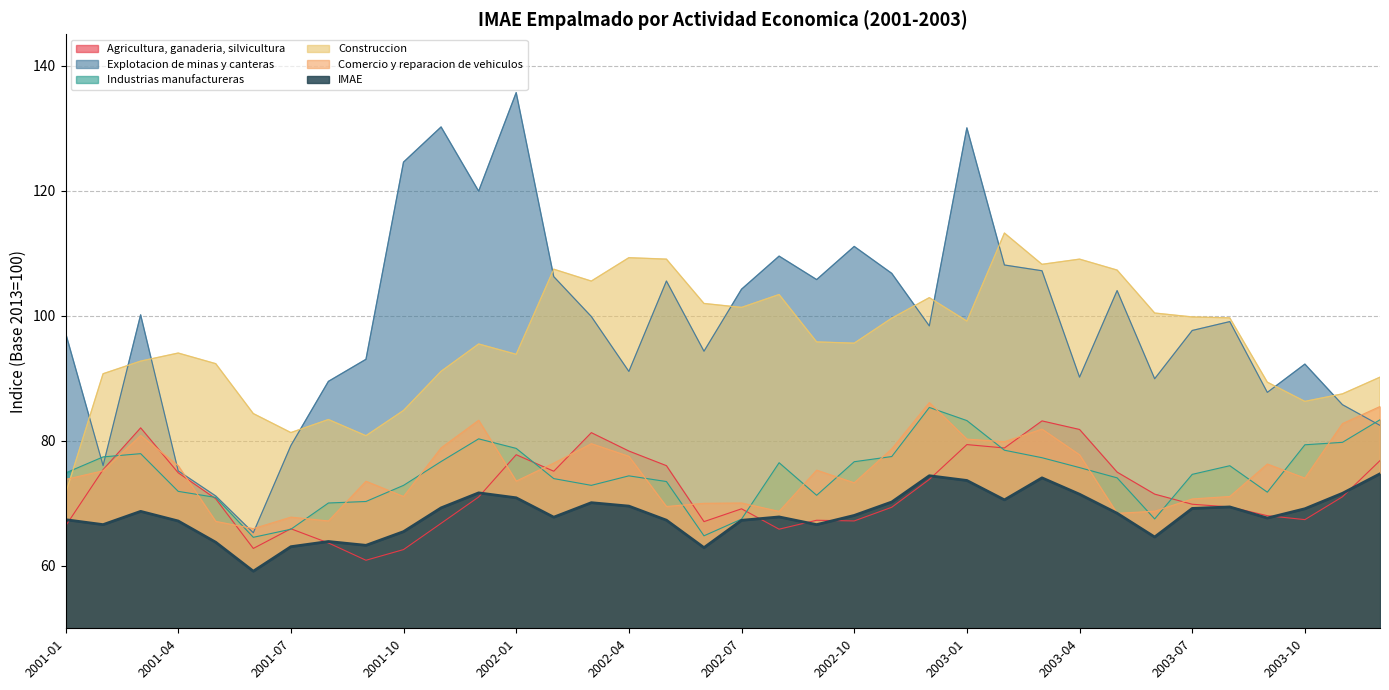

Rank the categories by Industrias manufactureras value from highest to lowest.

2002-12, 2003-12, 2003-01, 2001-12, 2003-11, 2003-10, 2002-01, 2003-02, 2001-03, 2002-11, 2001-02, 2003-03, 2001-11, 2002-10, 2002-08, 2003-08, 2003-04, 2001-01, 2003-07, 2002-04, 2003-05, 2002-02, 2002-05, 2001-10, 2002-03, 2001-04, 2003-09, 2002-09, 2001-05, 2001-09, 2001-08, 2003-06, 2002-07, 2001-07, 2002-06, 2001-06